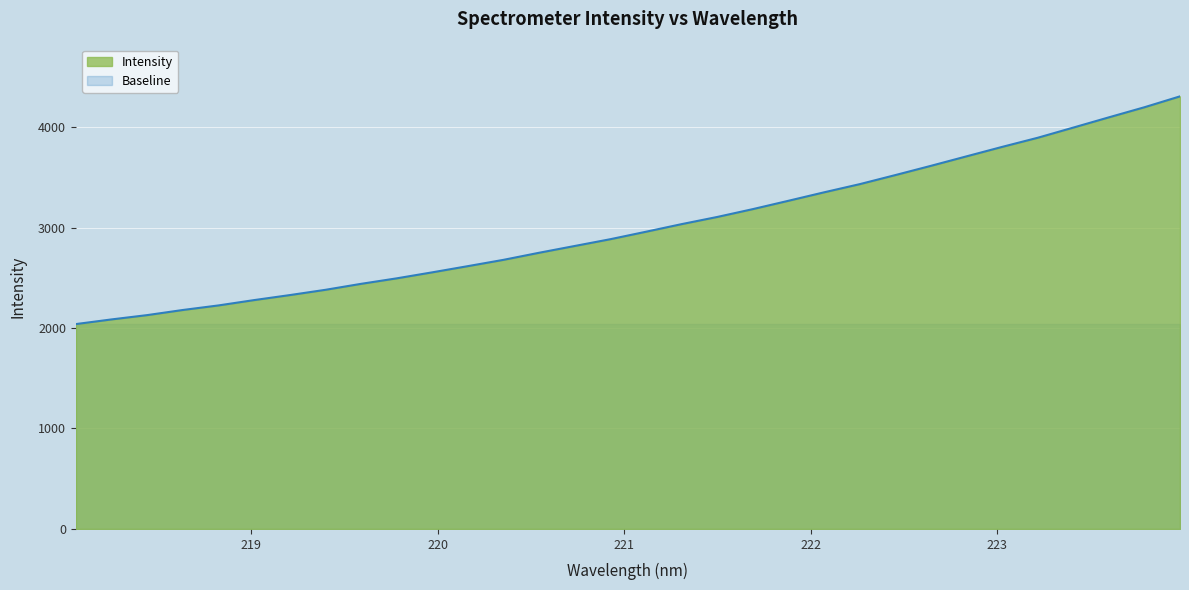

What is the greatest value displayed?

4306.2